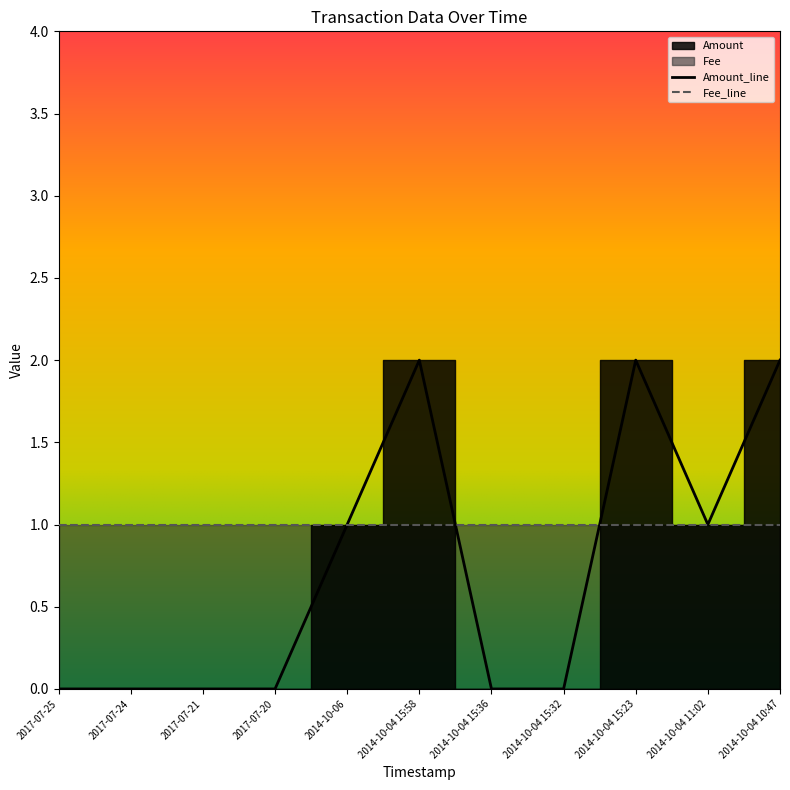

Does the chart display data point markers on the line(s)?

No